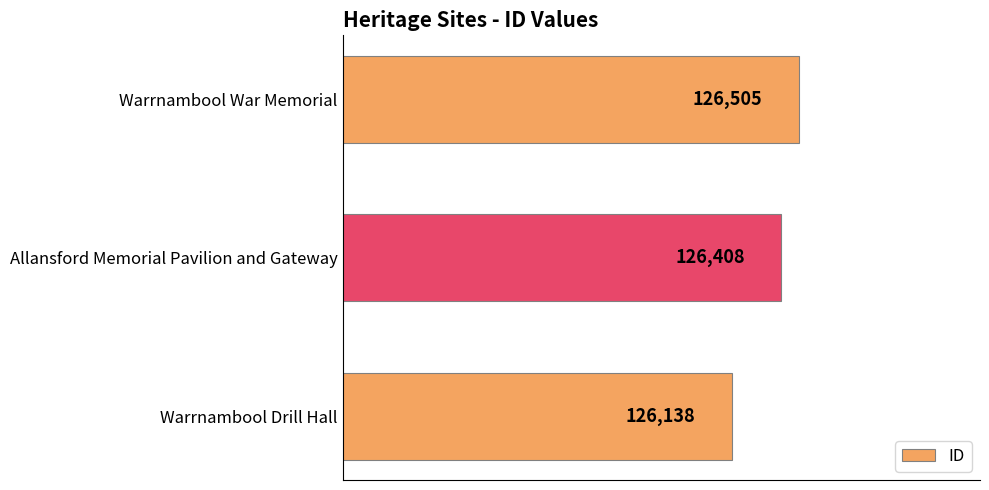

Does the chart contain stacked bars?

No